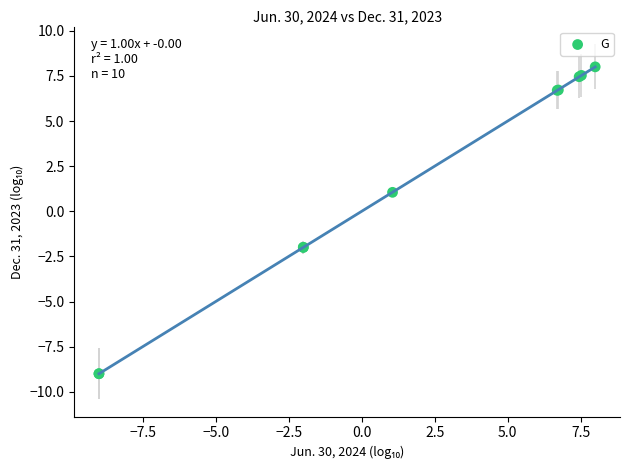

What Y value in the scatter plot is closest to 0?

1.0